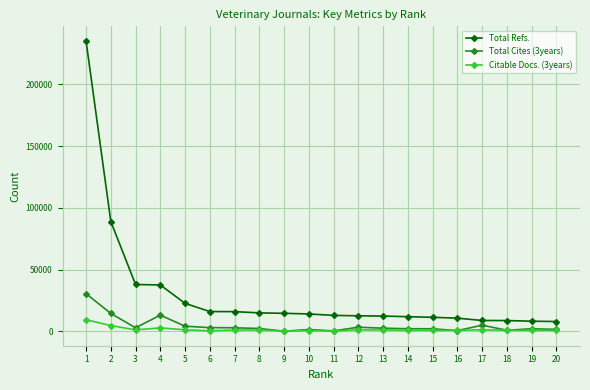

How many distinct data groups are displayed?

3